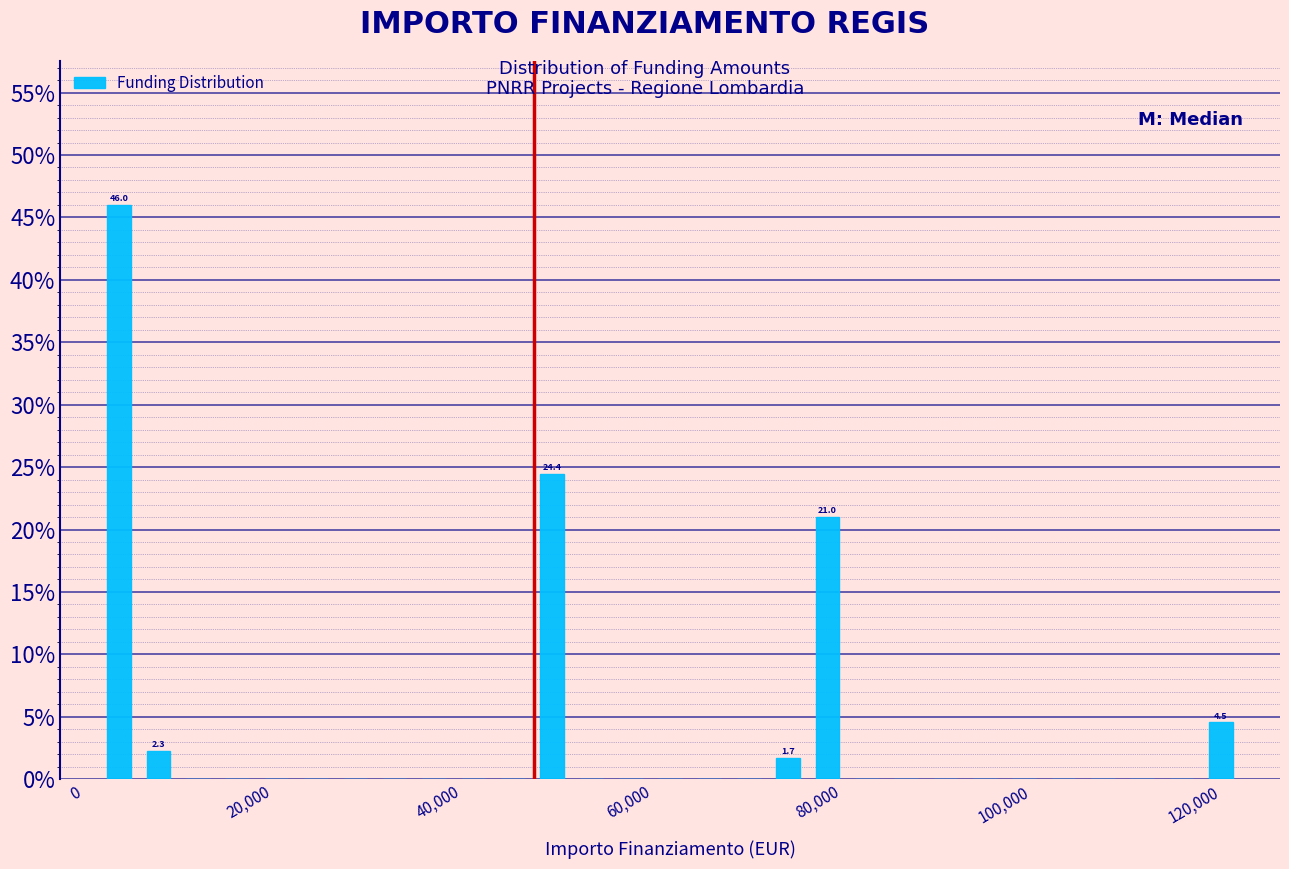

Around what value on the x-axis is the tallest bar? Give the approximate position of its centre, as read against the axis.

4000